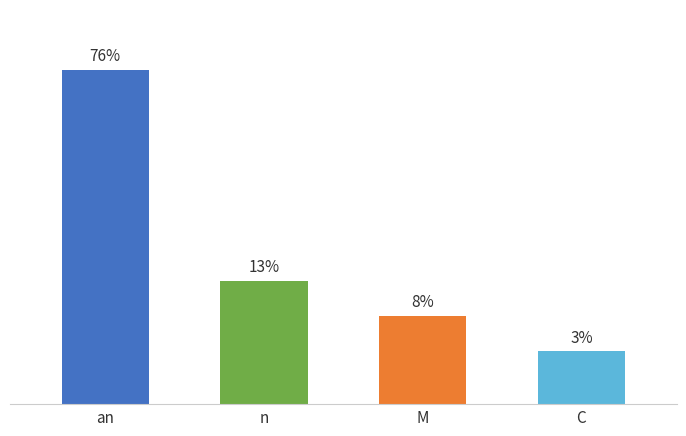

Which label corresponds to the smallest value in the chart?

C